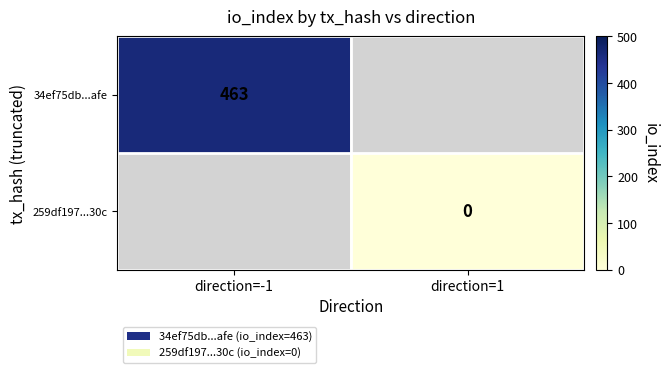

The value of 34ef75db...afe at direction=-1 is 463. True or false?

True